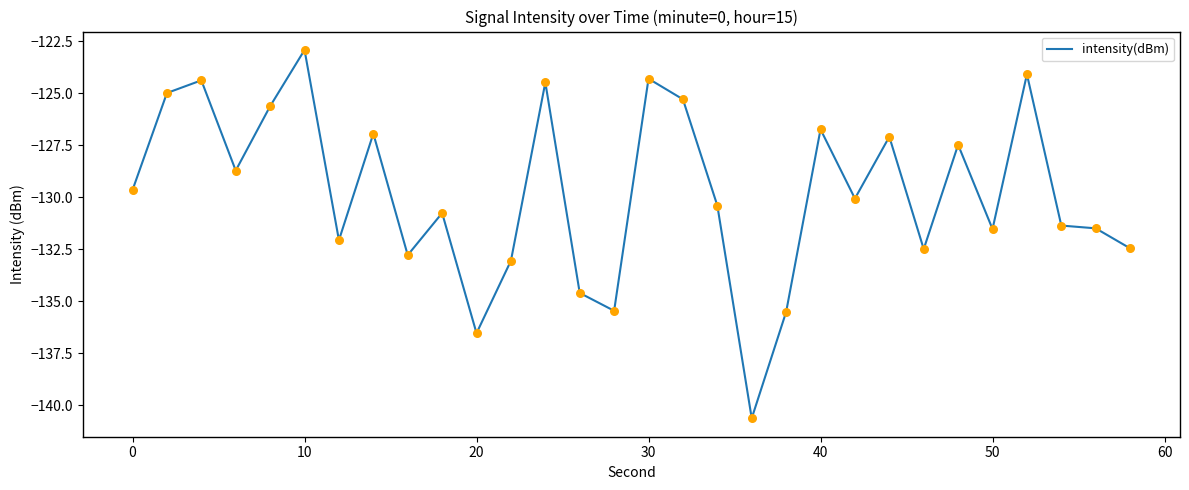

What is the minimum value shown in the chart?

-140.6